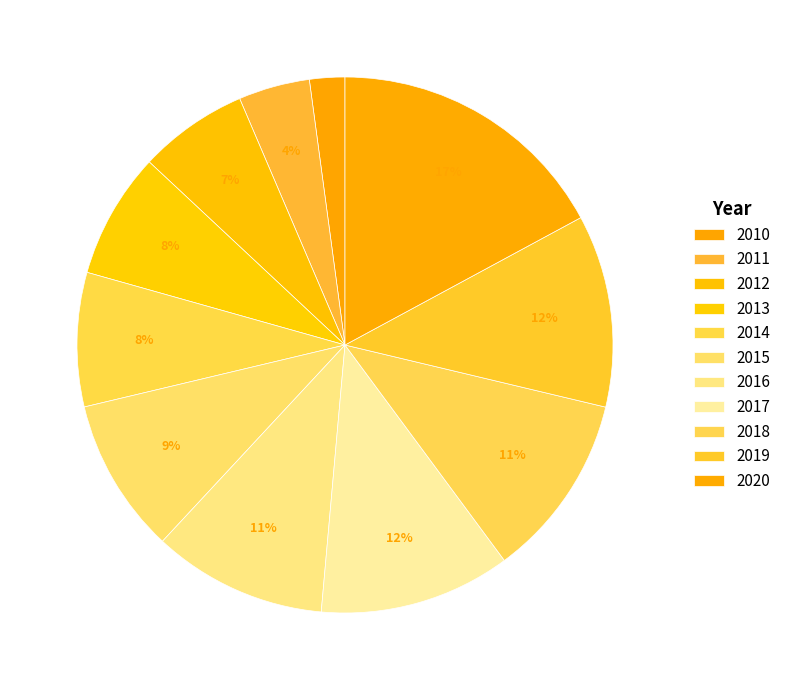

True or false: 2011 accounts for 1% of the total.

False